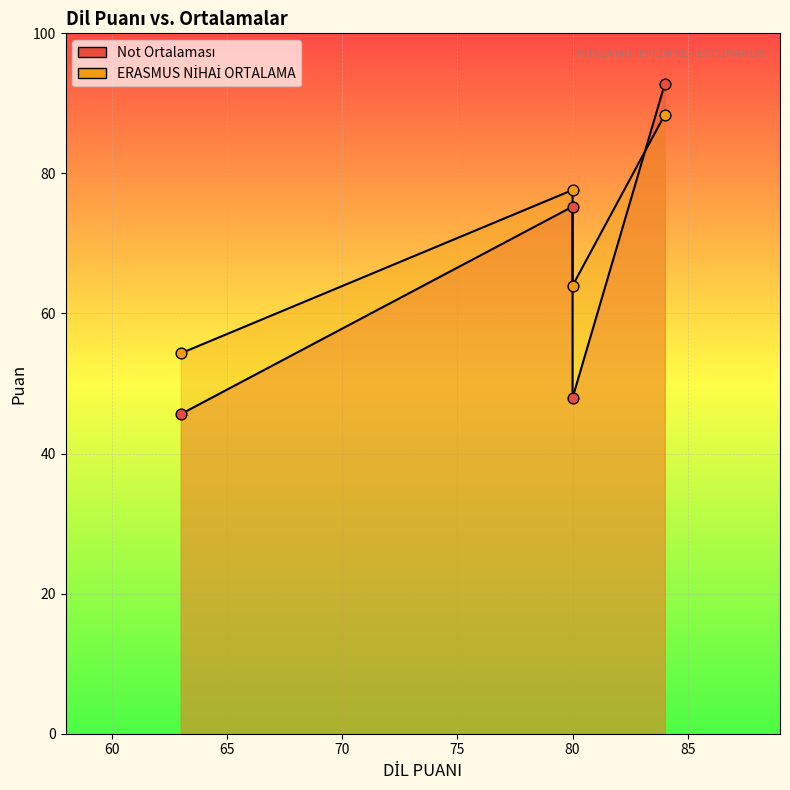

Is the value of Not Ortalaması at 63 greater than the value of ERASMUS NİHAİ ORTALAMA at 80?

No